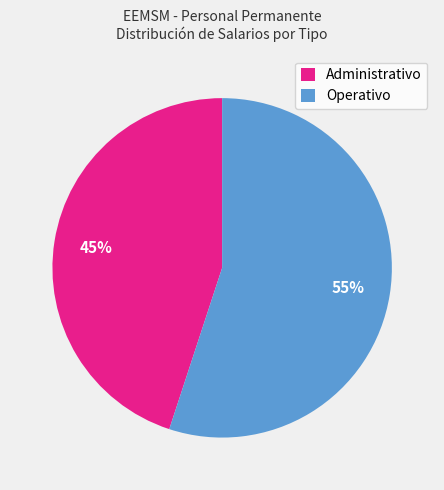

What is the ratio of the value at Operativo to the value at Administrativo?

1.2